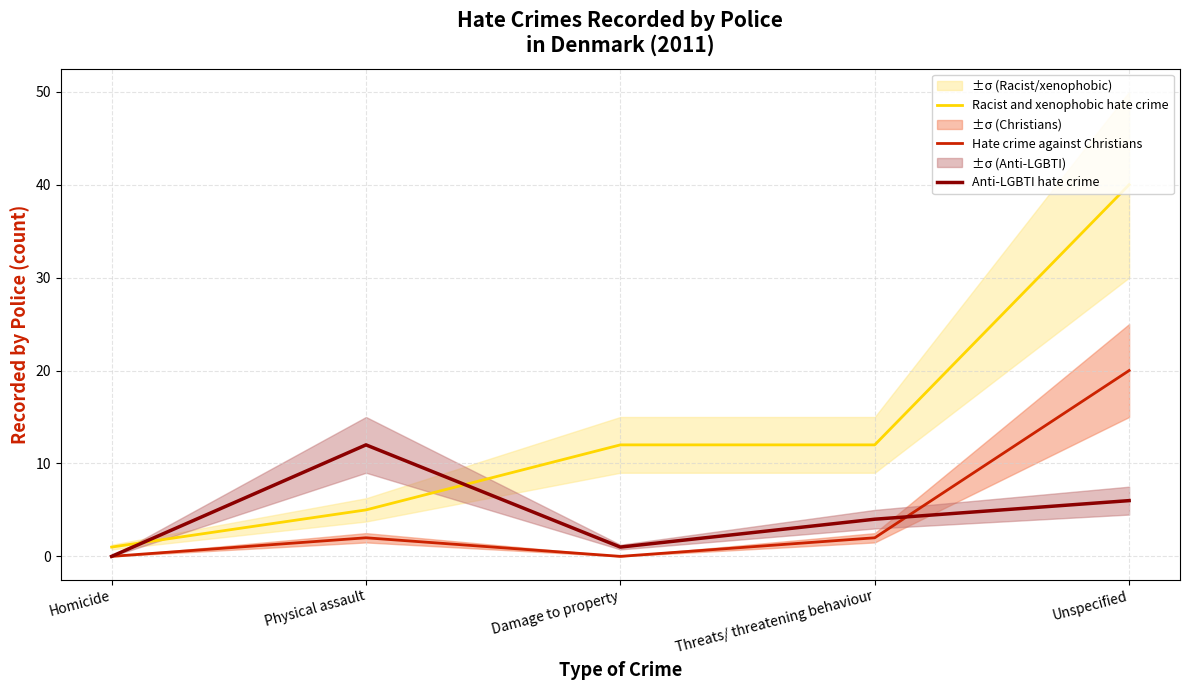

What is the sum of all Anti-LGBTI hate crime values?

23